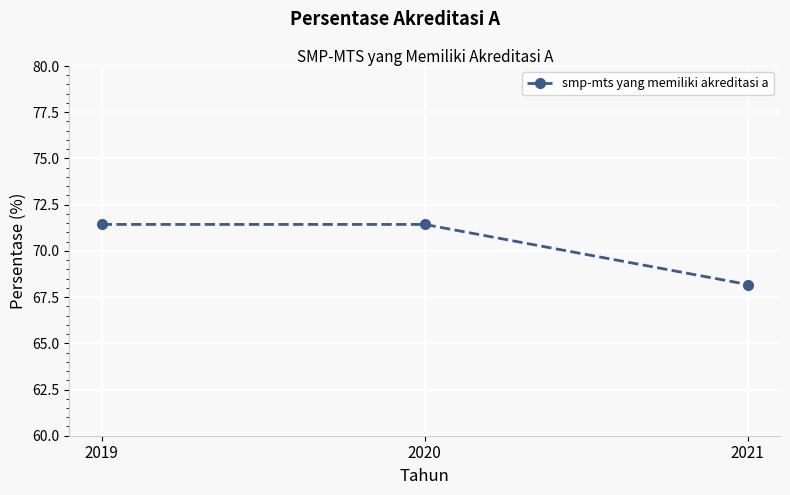

What is the sum of all values?

211.0